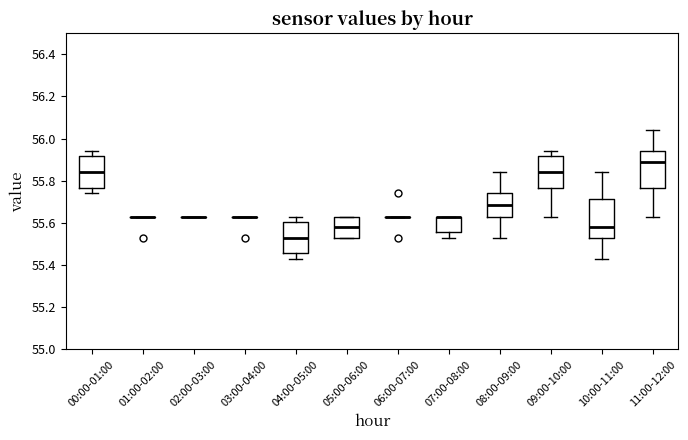

Reading left to right, transcribe this box plot: for each box, give where its median line is, the range the box spans, and where its two whiskers end, as read against the y-axis. The values are not printed on the chart, so give them approximately, as read against the axis.

00:00-01:00: median 55.84, box 55.76 to 55.92, whiskers 55.74 to 55.94
01:00-02:00: box collapsed to a line at 55.64, whiskers 55.64 to 55.64
02:00-03:00: box collapsed to a line at 55.64, whiskers 55.64 to 55.64
03:00-04:00: box collapsed to a line at 55.64, whiskers 55.64 to 55.64
04:00-05:00: median 55.54, box 55.46 to 55.60, whiskers 55.44 to 55.64
05:00-06:00: median 55.58, box 55.54 to 55.64, whiskers 55.54 to 55.64
06:00-07:00: box collapsed to a line at 55.64, whiskers 55.64 to 55.64
07:00-08:00: median 55.64 (drawn on the box's upper edge), box 55.56 to 55.64, whiskers 55.54 to 55.64
08:00-09:00: median 55.68, box 55.64 to 55.74, whiskers 55.54 to 55.84
09:00-10:00: median 55.84, box 55.76 to 55.92, whiskers 55.64 to 55.94
10:00-11:00: median 55.58, box 55.54 to 55.72, whiskers 55.44 to 55.84
11:00-12:00: median 55.90, box 55.76 to 55.94, whiskers 55.64 to 56.04